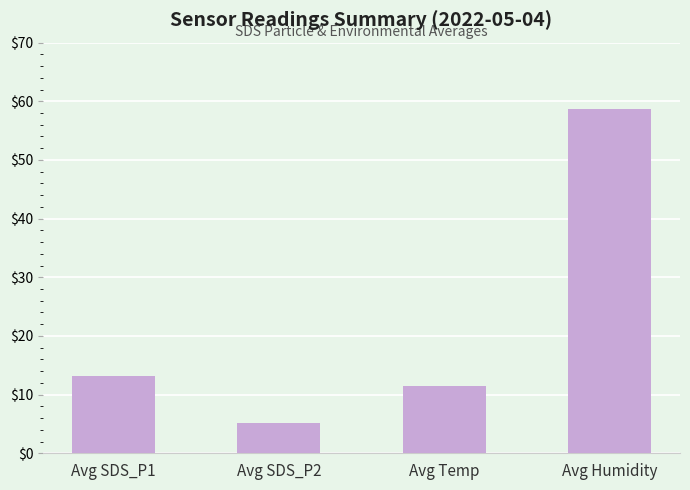

What is the sum of the values at Avg Humidity and Avg SDS_P2?

64.0